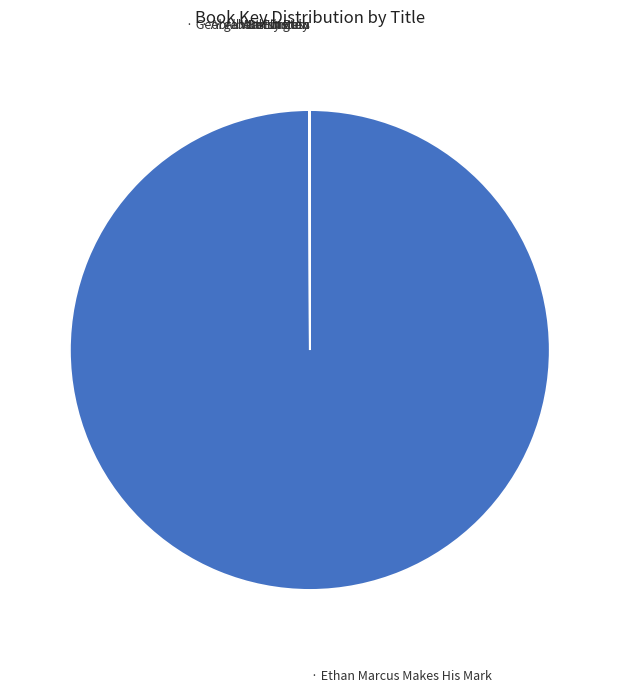

Is there any slice that represents more than half of the pie?

Yes